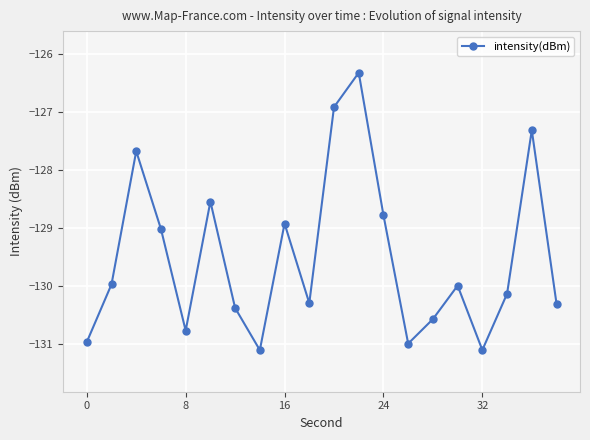

Reading right to left, what are all the values shown in this chart?

-130.3	-127.3	-130.1	-131.1	-130.0	-130.6	-131.0	-128.8	-126.3	-126.9	-130.3	-128.9	-131.1	-130.4	-128.5	-130.8	-129.0	-127.7	-130.0	-131.0